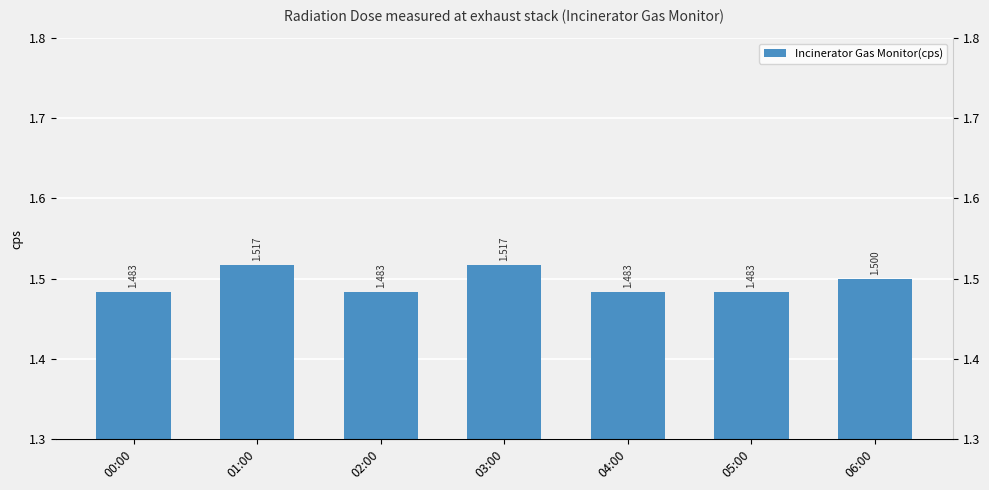

What position from the right is 05:00?

2